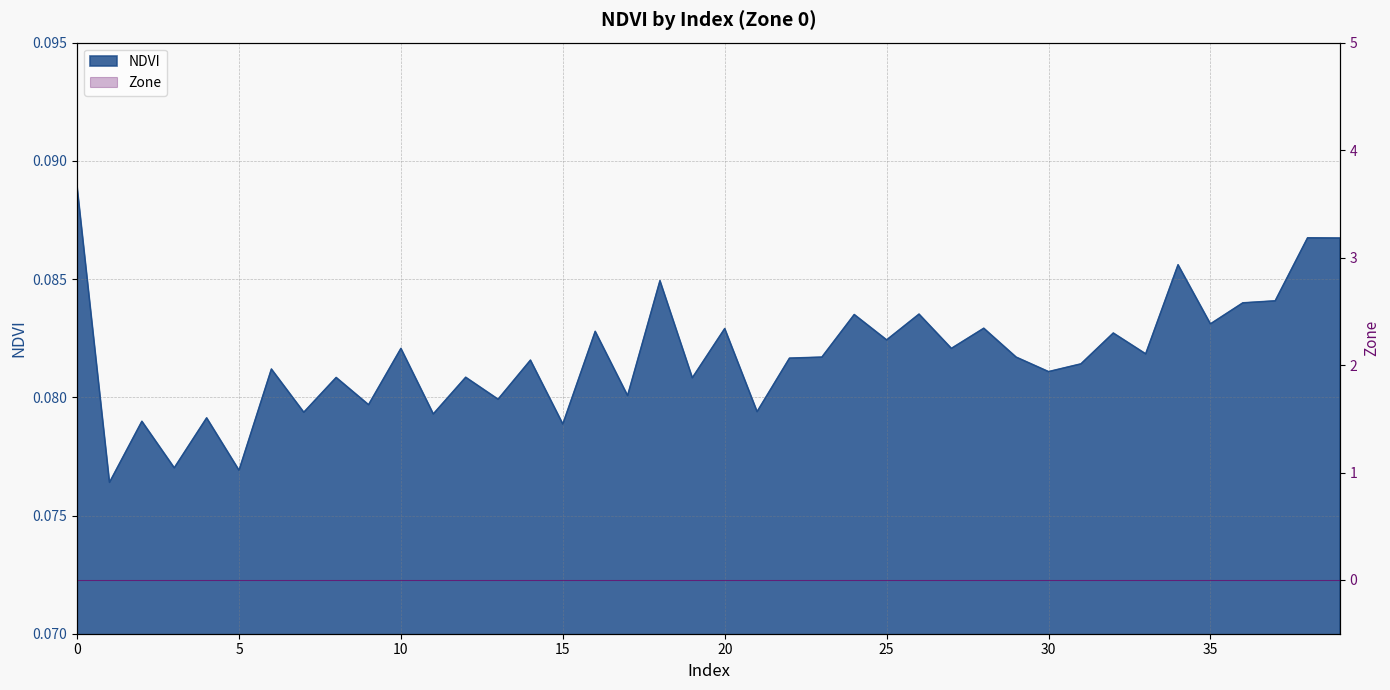

Where is the first local maximum?

2